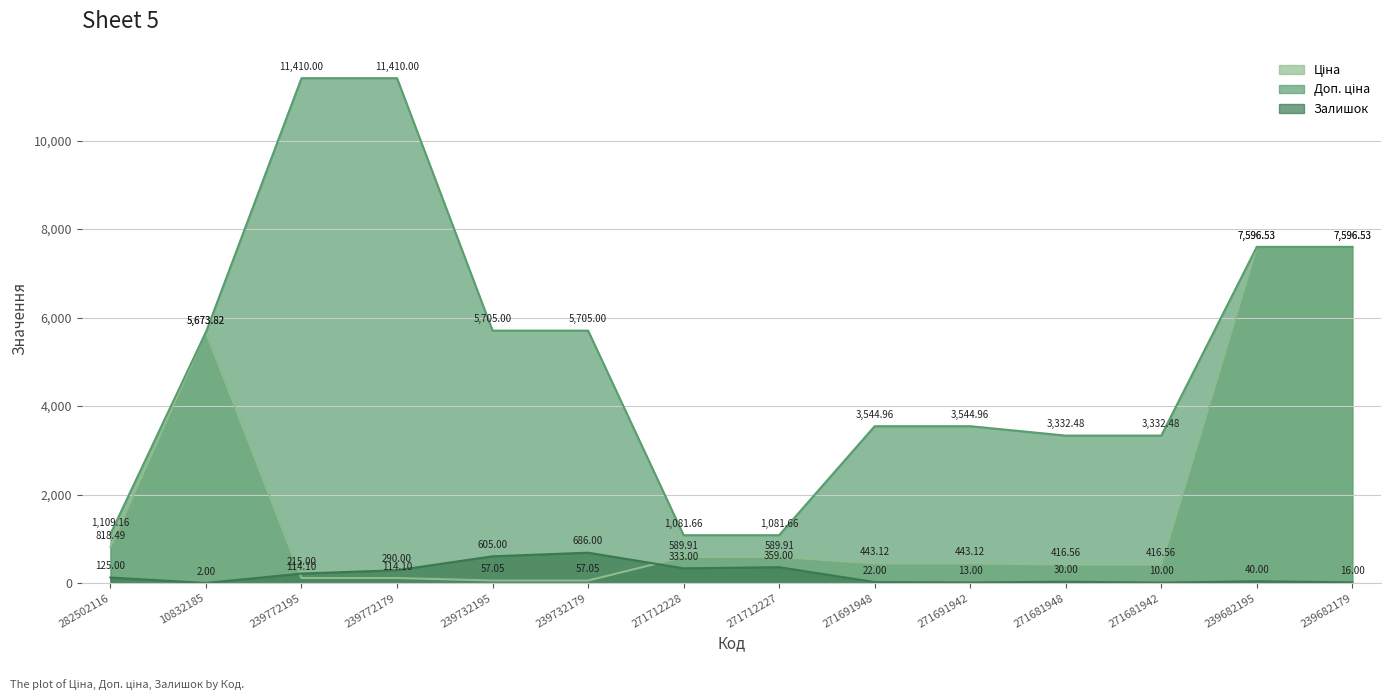

At how many categories does at least one series exceed 9046?

2